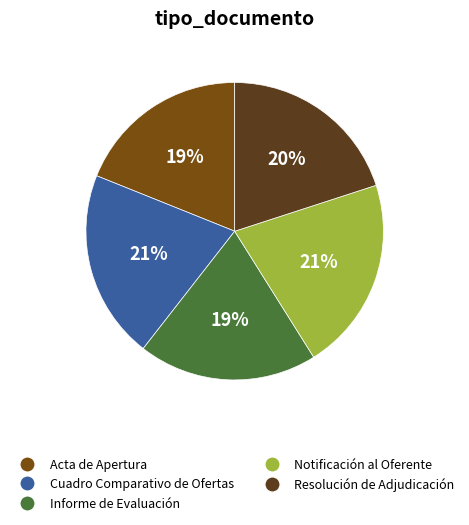

Does Resolución de Adjudicación represent more than half of the total?

No